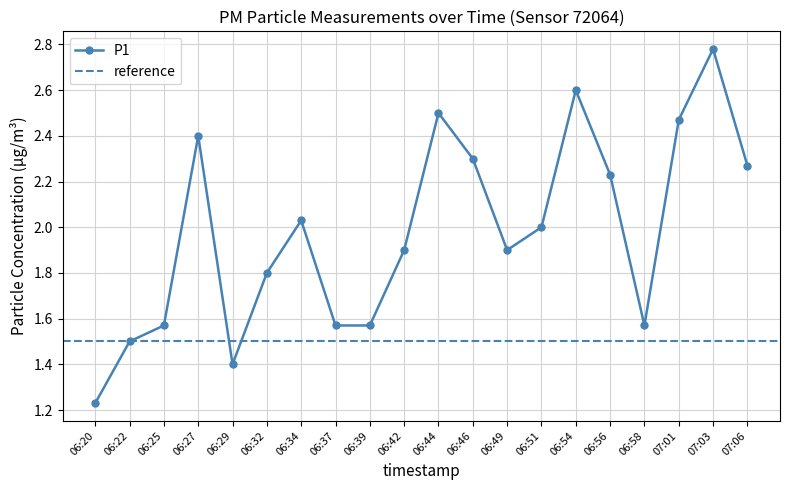

True or false: the data has more than 2 interior local peaks.

True